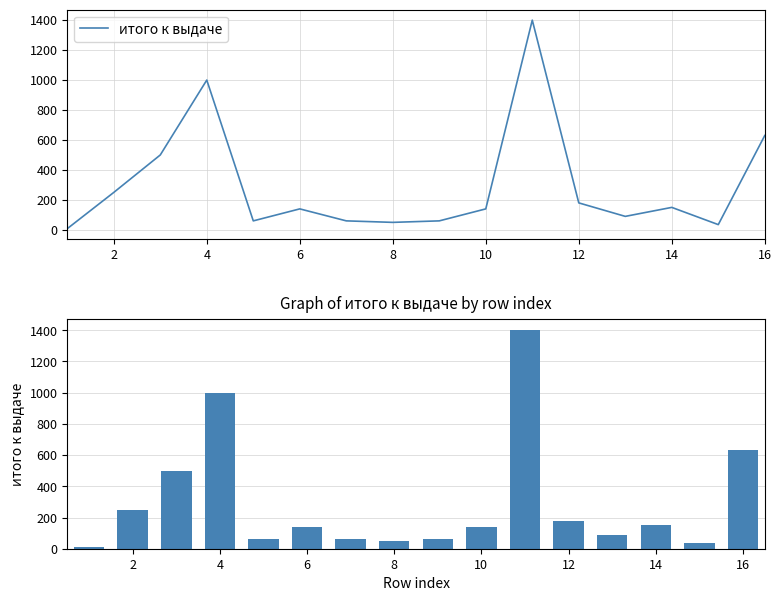

What is the minimum value shown in the chart?

8.0